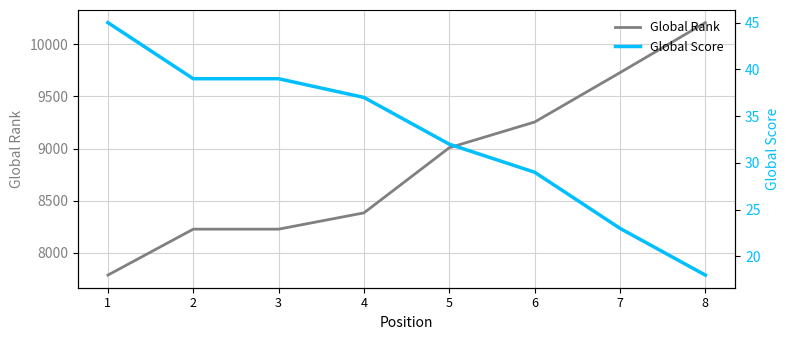

What is the difference between the highest and lowest values at 2?

8189